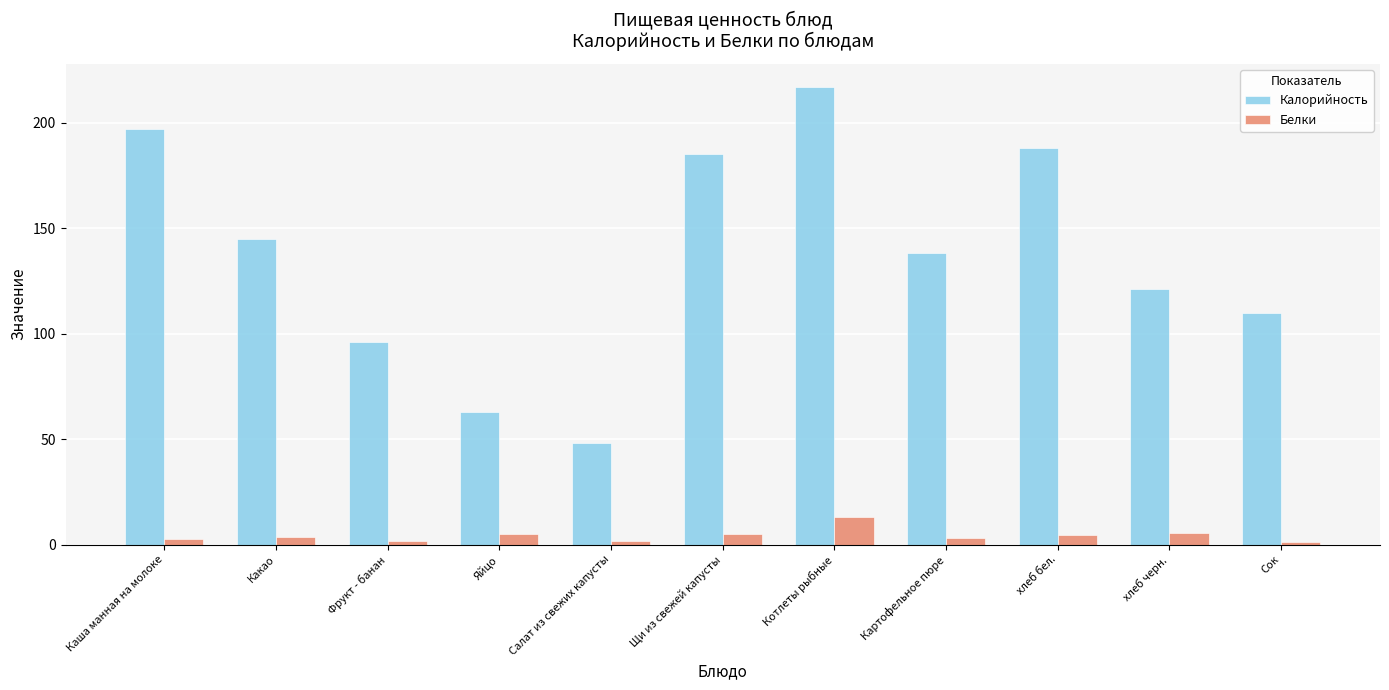

Is it true that Калорийность equals 188.0 at хлеб бел.?

True